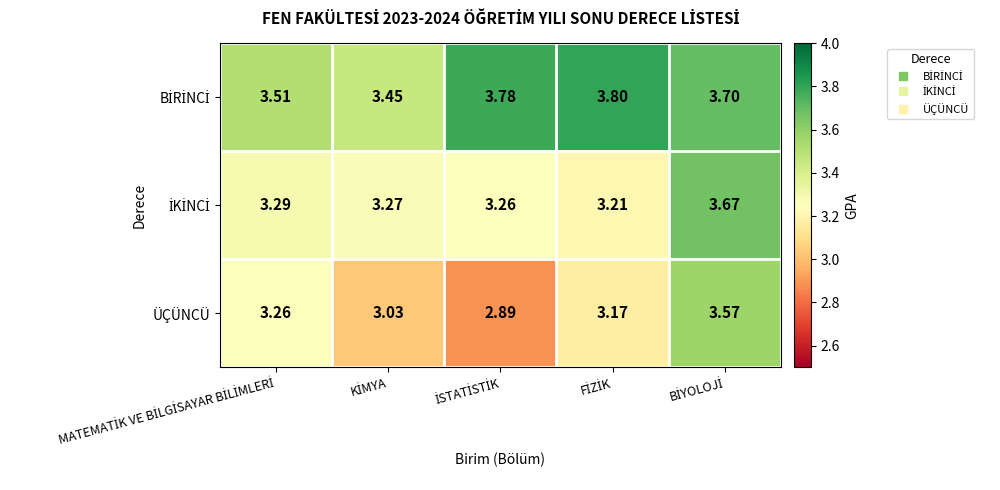

Which series has the largest range (max minus min)?

ÜÇÜNCÜ